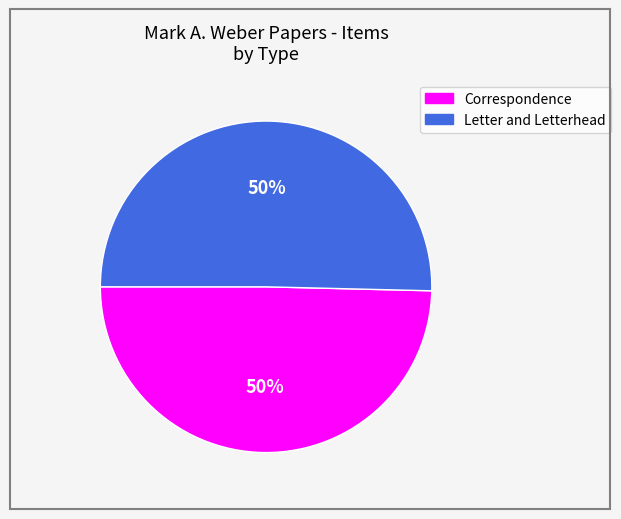

To the nearest percent, what is the average slice percentage?

50%